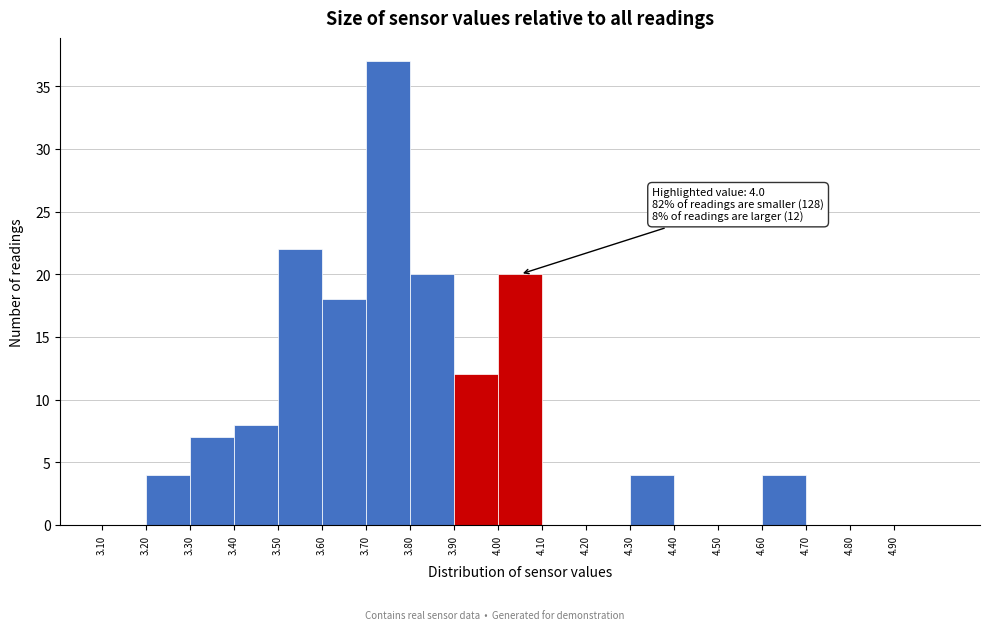

Which range on the x-axis has the tallest bar?

3.7 to 3.8